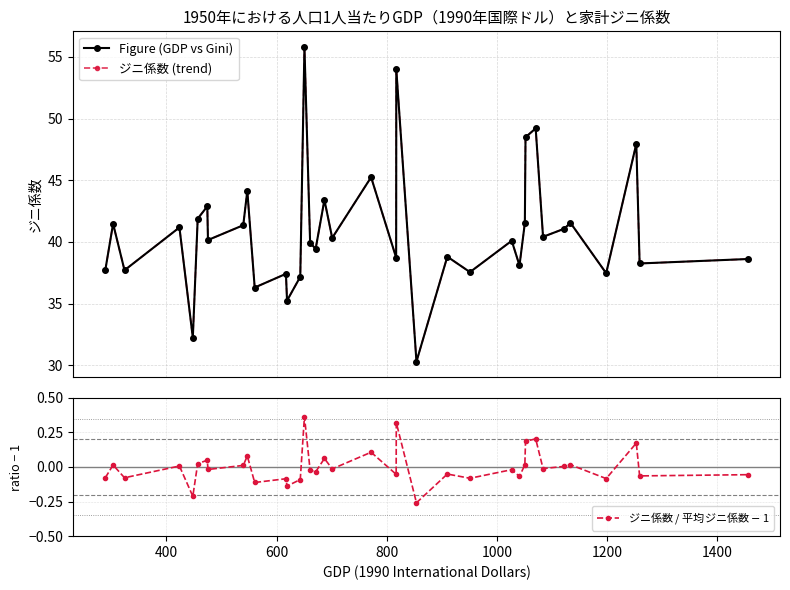

Is it true that ジニ係数 / 平均ジニ係数 $-$ 1 equals -0.0 at 600?

False